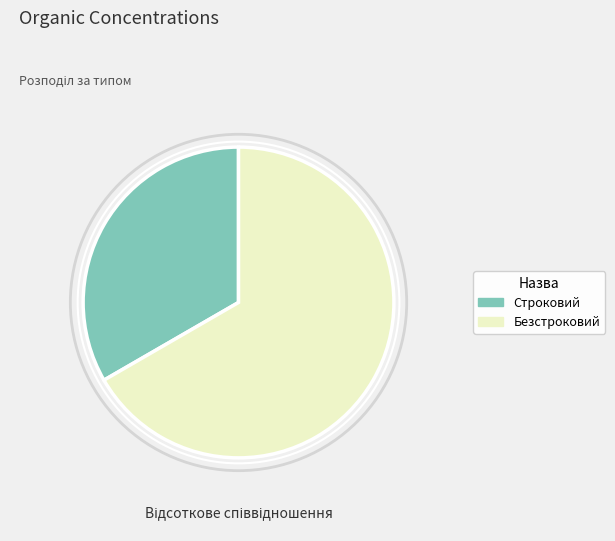

What is the majority slice?

Безстроковий